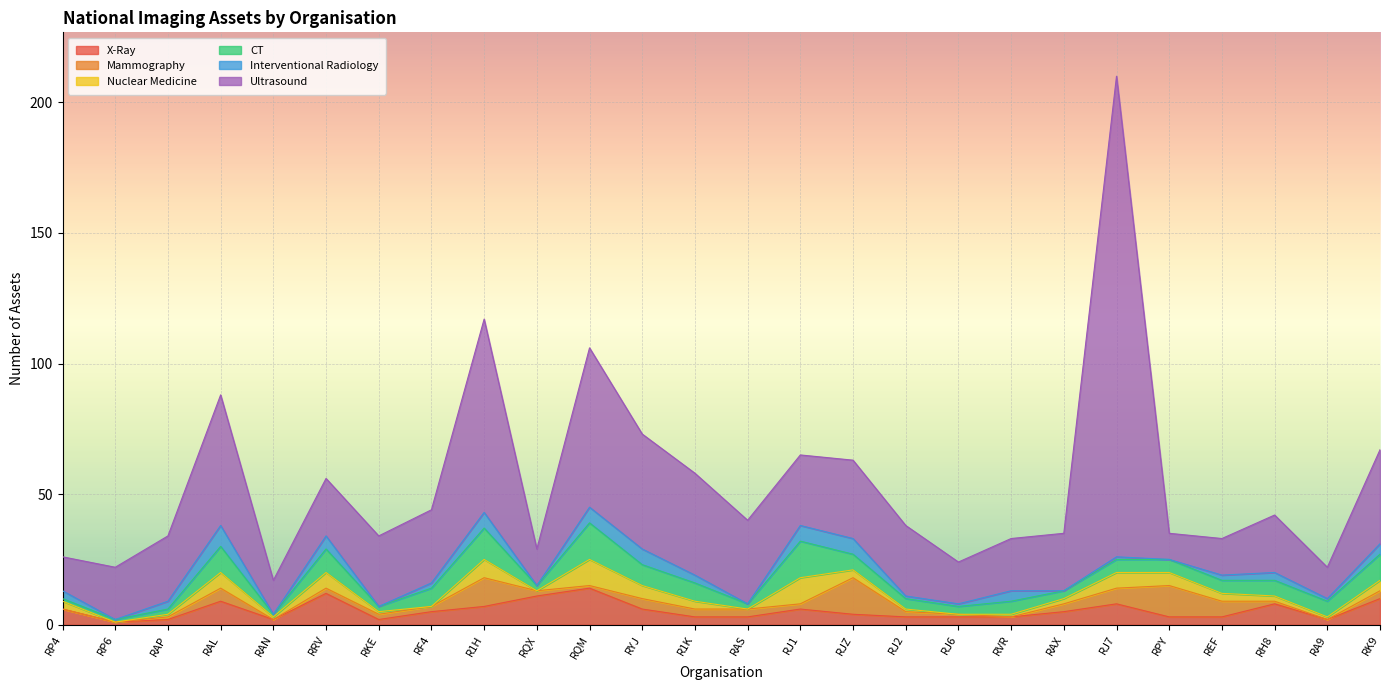

What are all the series names shown in the legend?

X-Ray, Mammography, Nuclear Medicine, CT, Interventional Radiology, Ultrasound